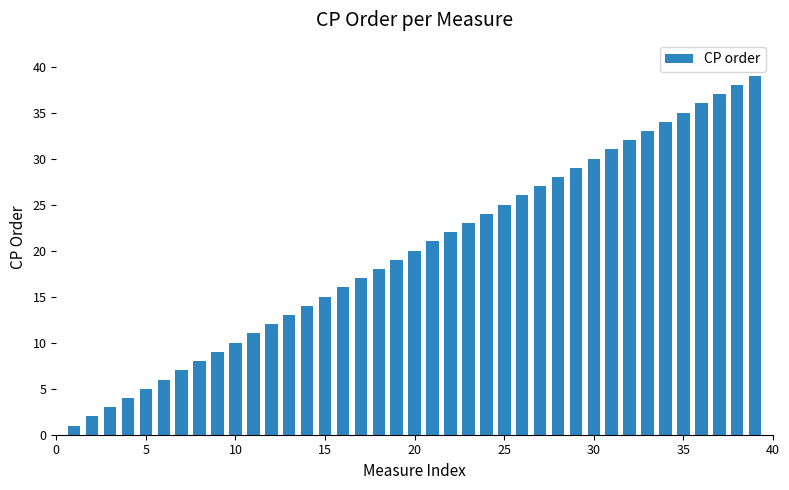

How many distinct data groups are displayed?

1